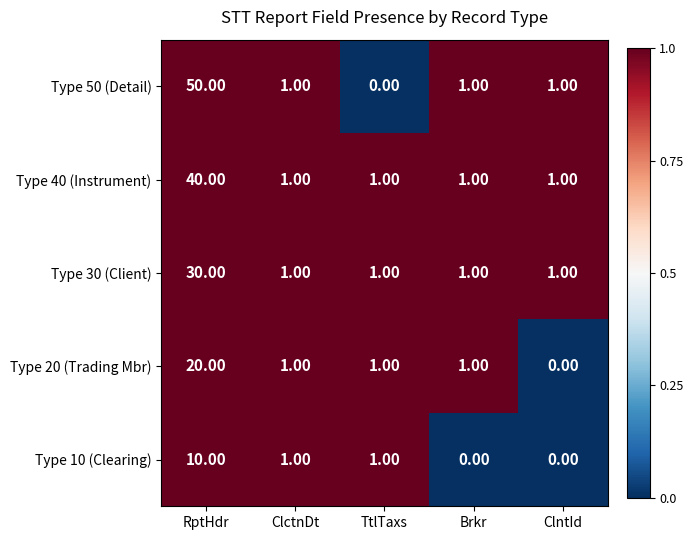

List the series in order of their overall mean, lowest first.

Type 10 (Clearing), Type 20 (Trading Mbr), Type 30 (Client), Type 40 (Instrument), Type 50 (Detail)